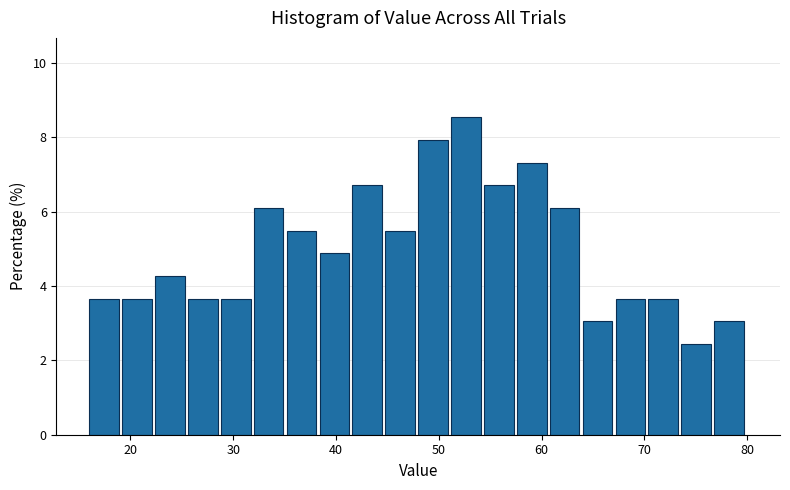

Read against the x-axis, roughly where is the centre of the tallest bar?

53